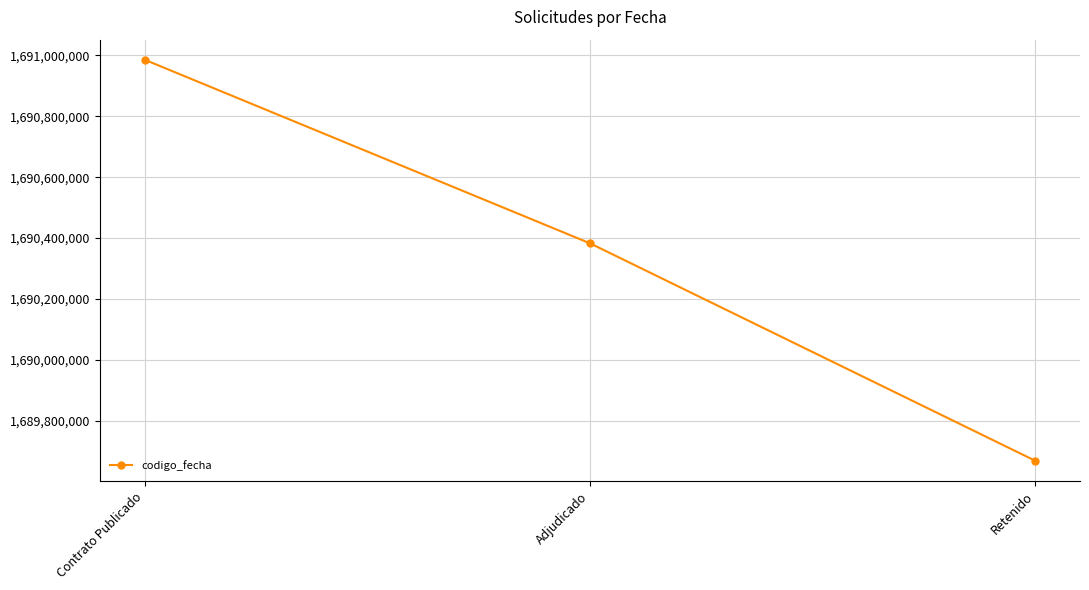

The value at Adjudicado is 1690382716. True or false?

True